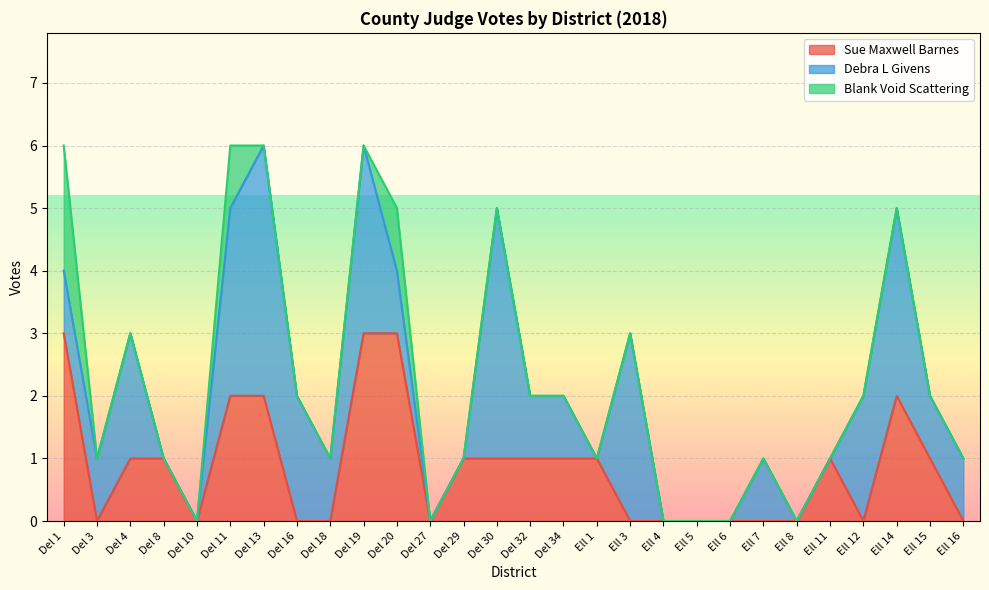

After their last crossing, which series has the higher values: Debra L Givens or Sue Maxwell Barnes?

Debra L Givens